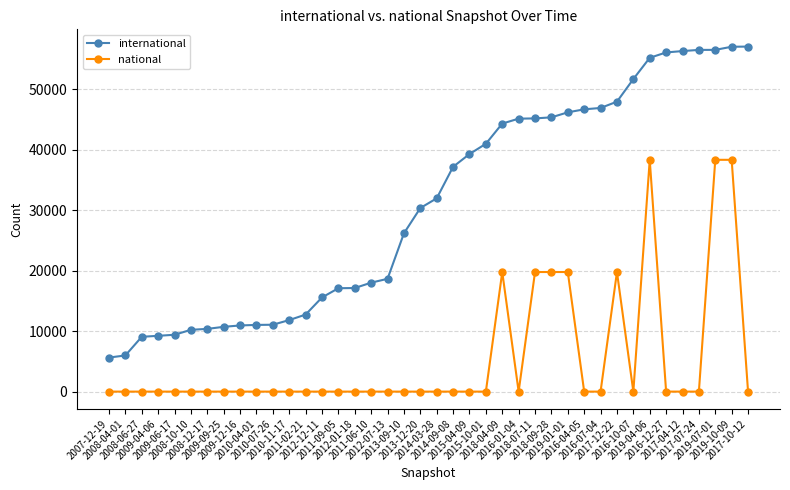

Which series changed the most between 2016-01-04 and 2019-01-01?

national